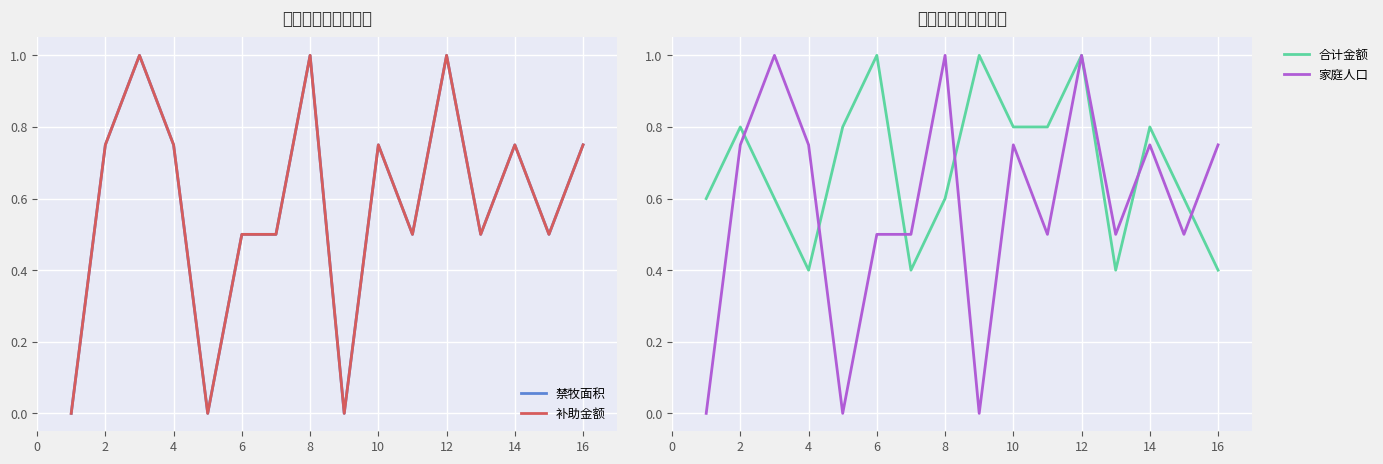

True or false: 家庭人口 and 禁牧面积 cross at least once.

False